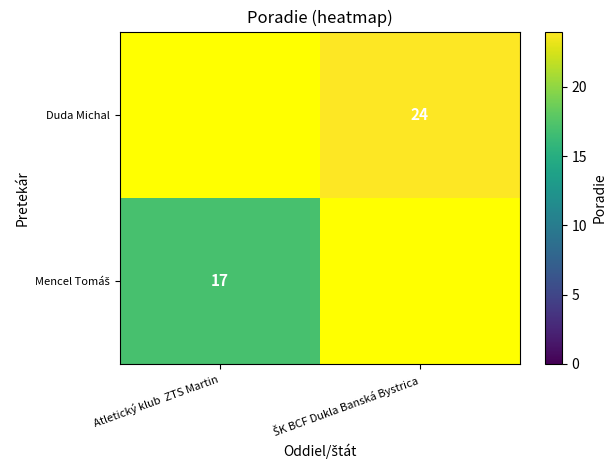

At how many categories does at least one series exceed 19?

1